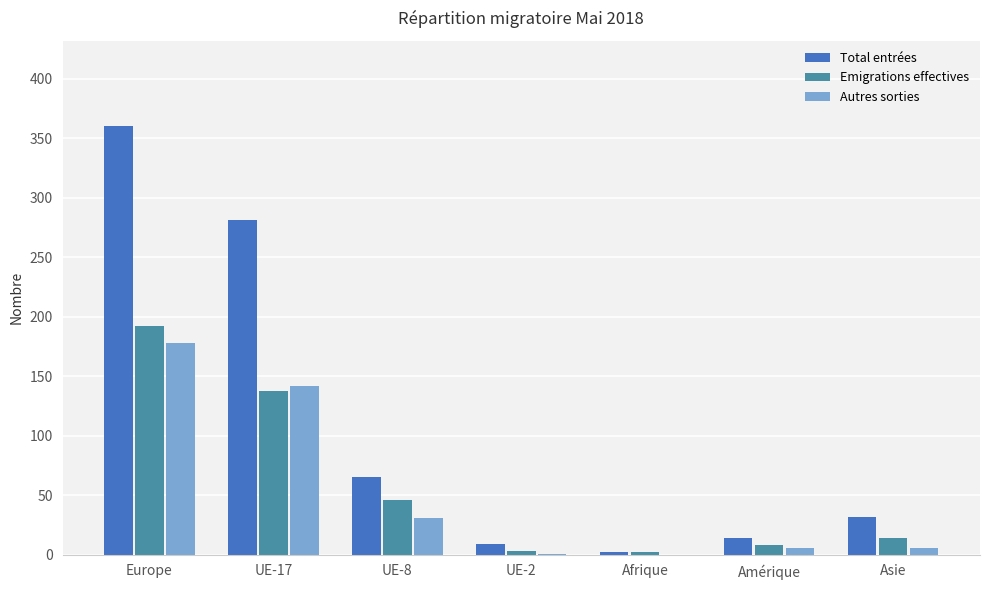

The value of Autres sorties at UE-17 is 69. True or false?

False